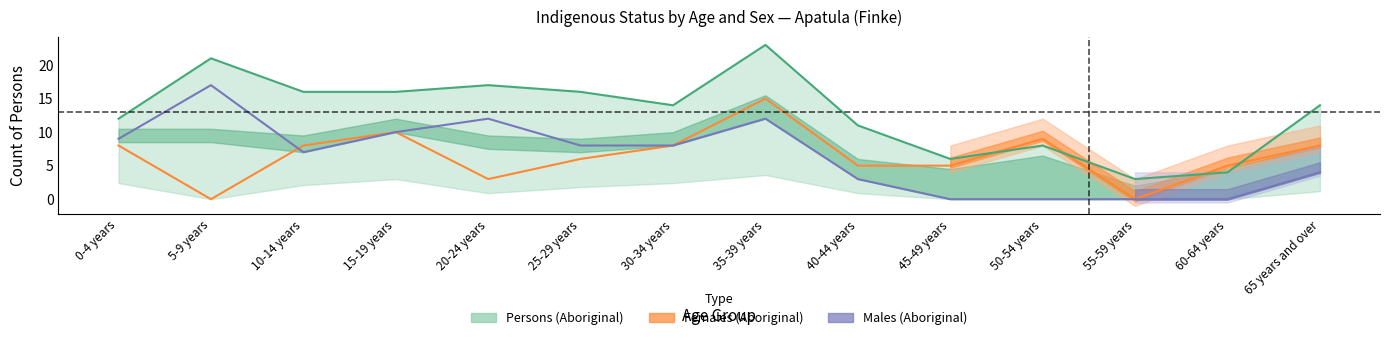

Which has a higher value, 35-39 years or 55-59 years?

35-39 years